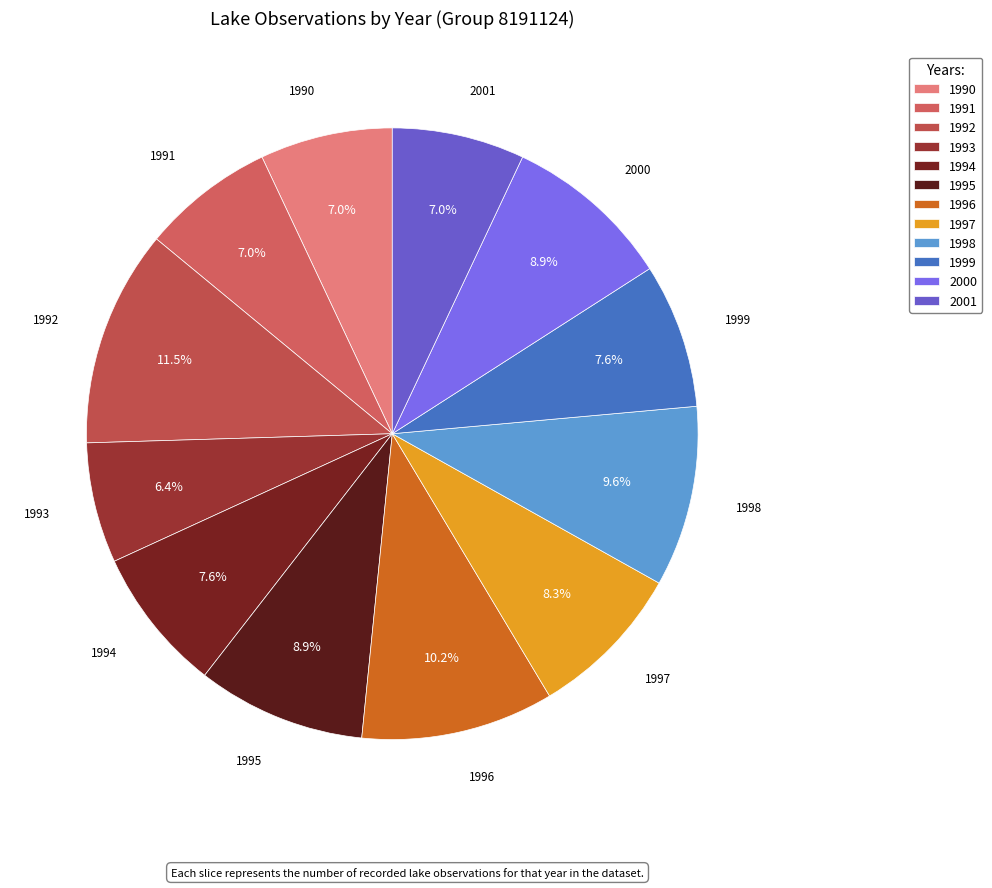

Is 1995 the majority of the pie?

No